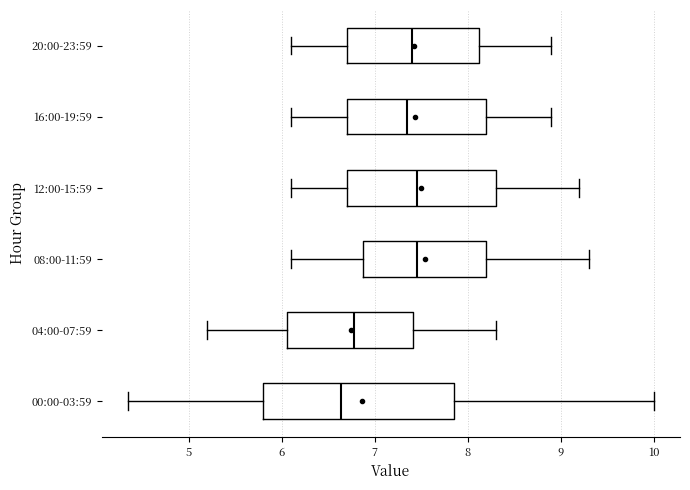

Where does the left whisker of the box for 00:00-03:59 end on the x-axis? The values are not printed on the chart, so give them approximately, as read against the axis.

4.4